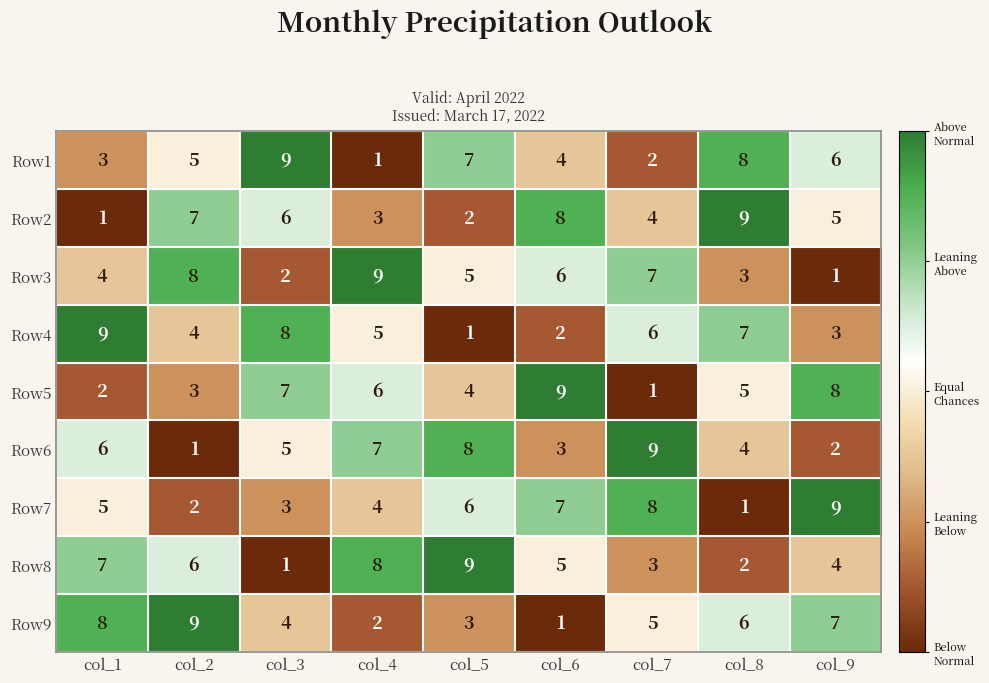

What is the greatest value displayed?

9